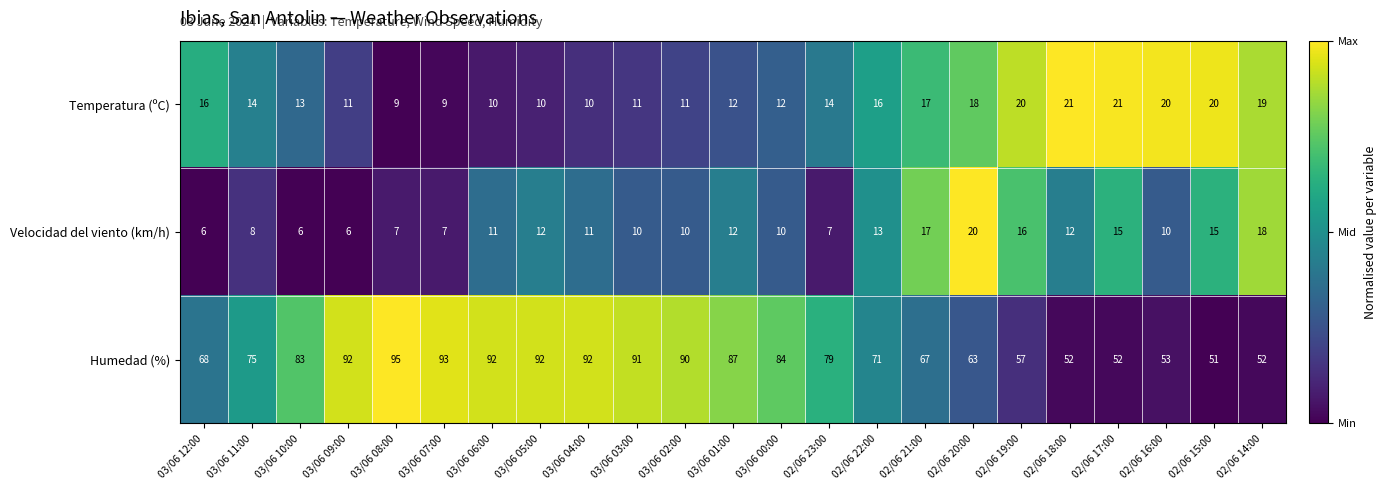

At how many categories does at least one series exceed 32?

23